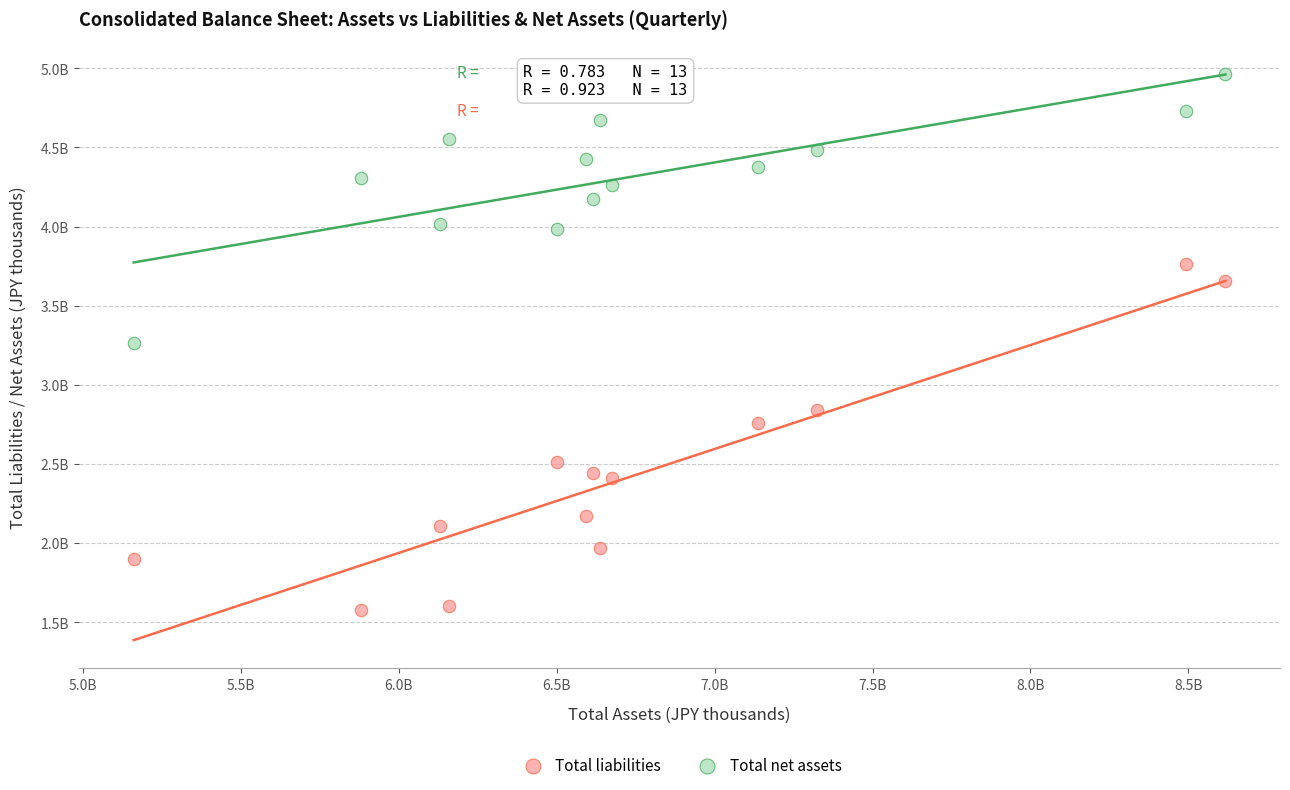

What are all the series names shown in the legend?

Total liabilities, Total net assets